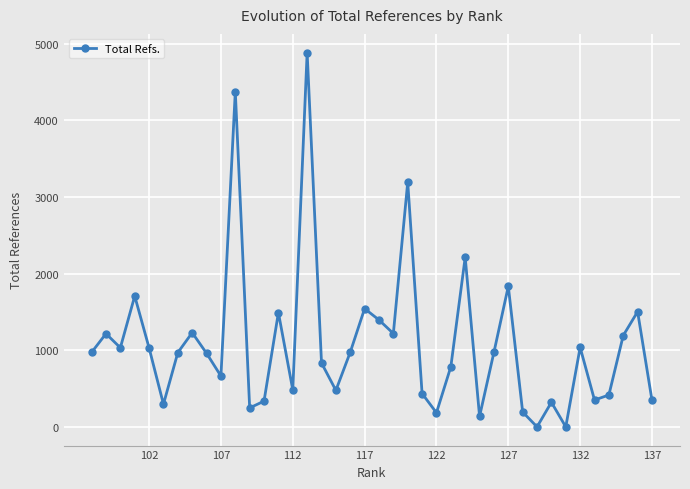

What is the difference between the second highest and minimum values?

4375